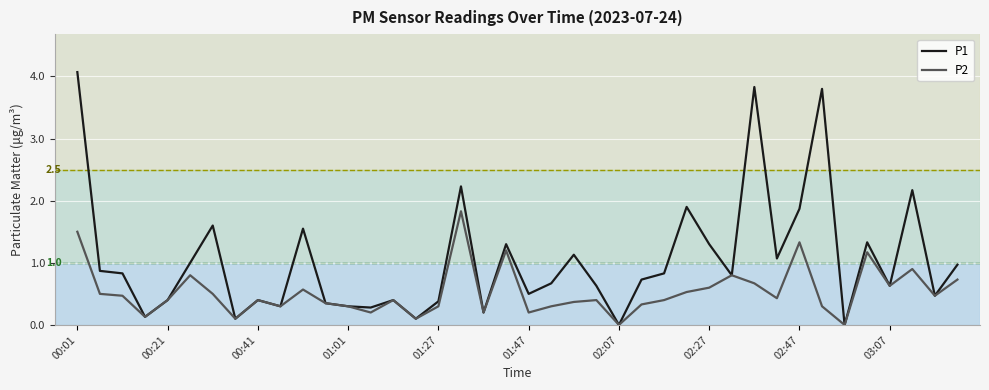

Which series has the largest total across all categories?

P1